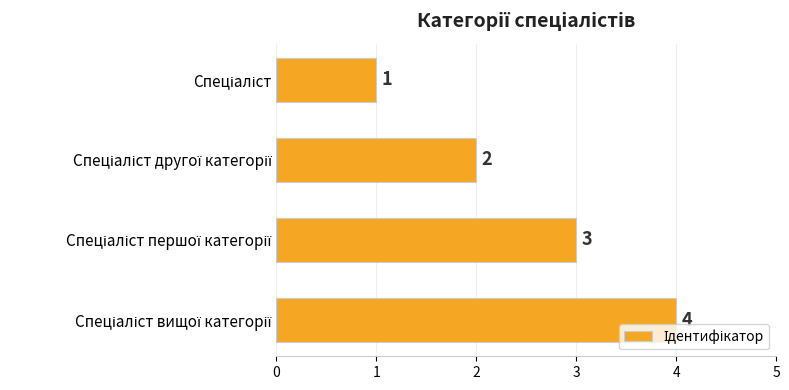

How many values are between 2 and 4?

3